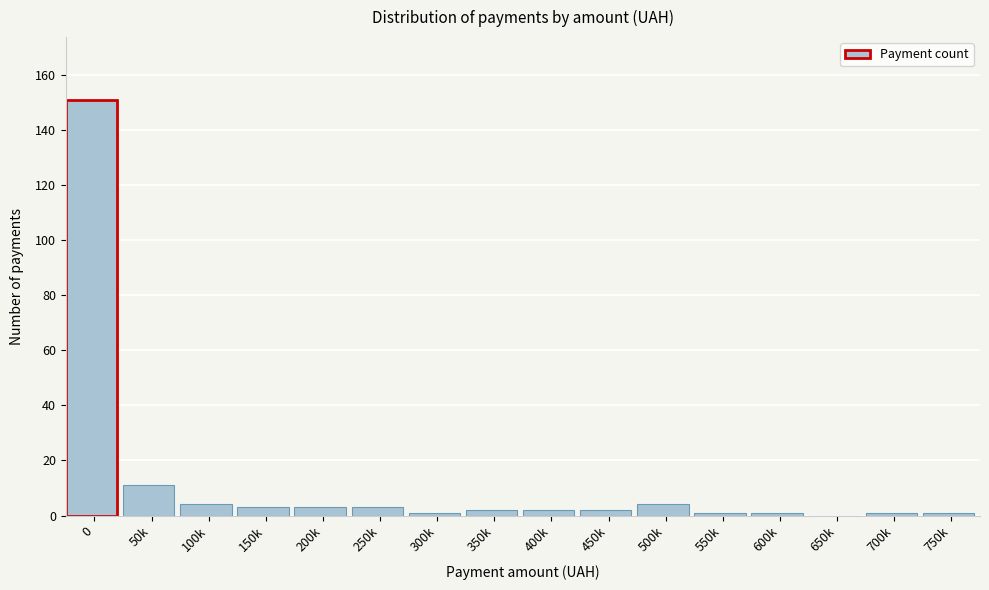

What is the sum of all values?

190